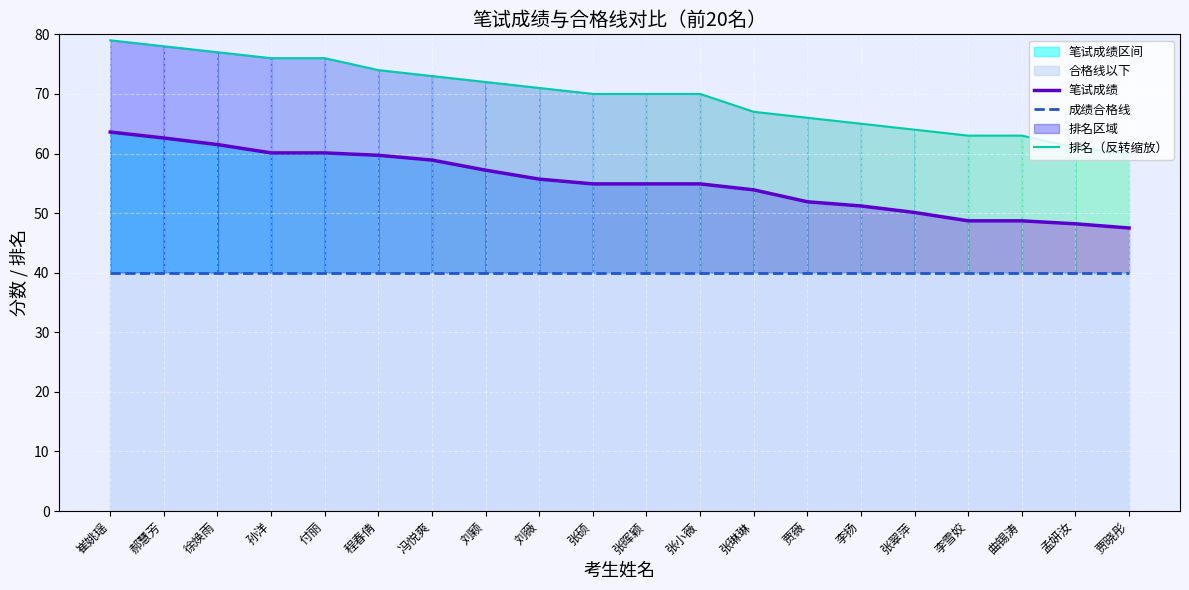

What is the sum of all 排名（反转缩放） values?

1395.0